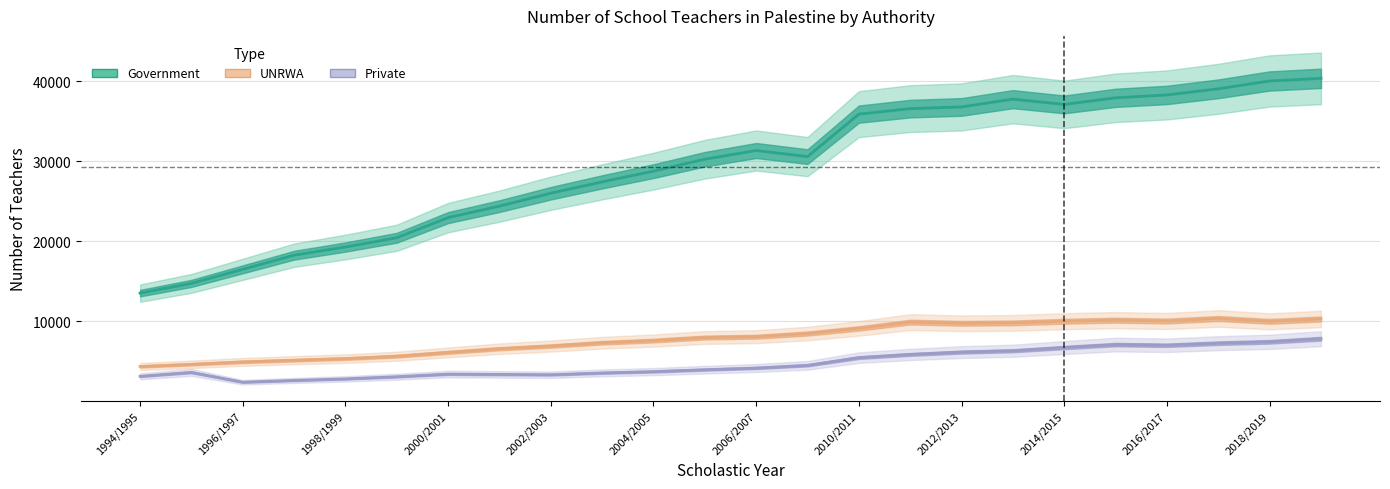

At which category does Government reach its first local valley?

2007/2008